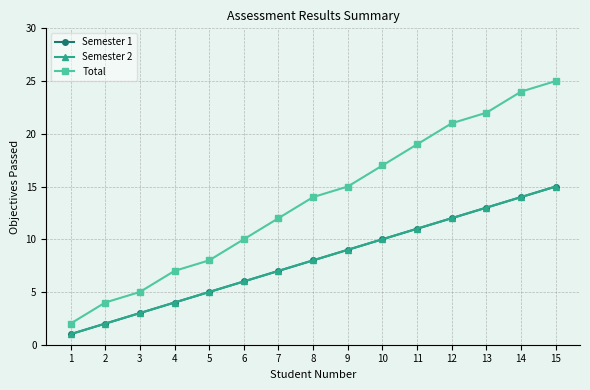

Is this an area chart (filled region under the line)?

No